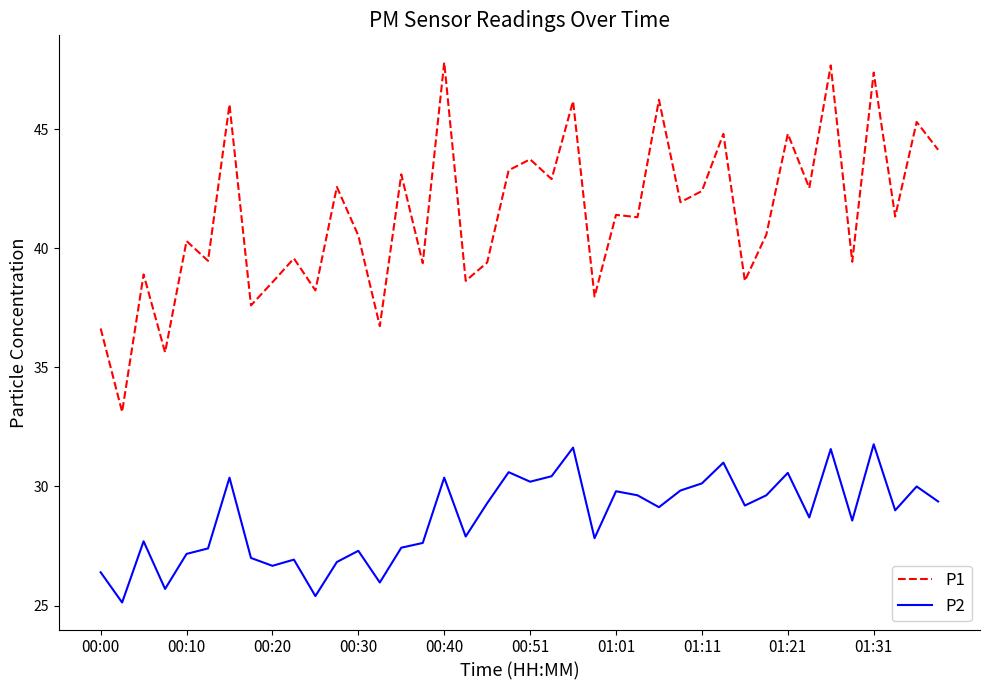

What is the maximum value shown in the chart?

47.8